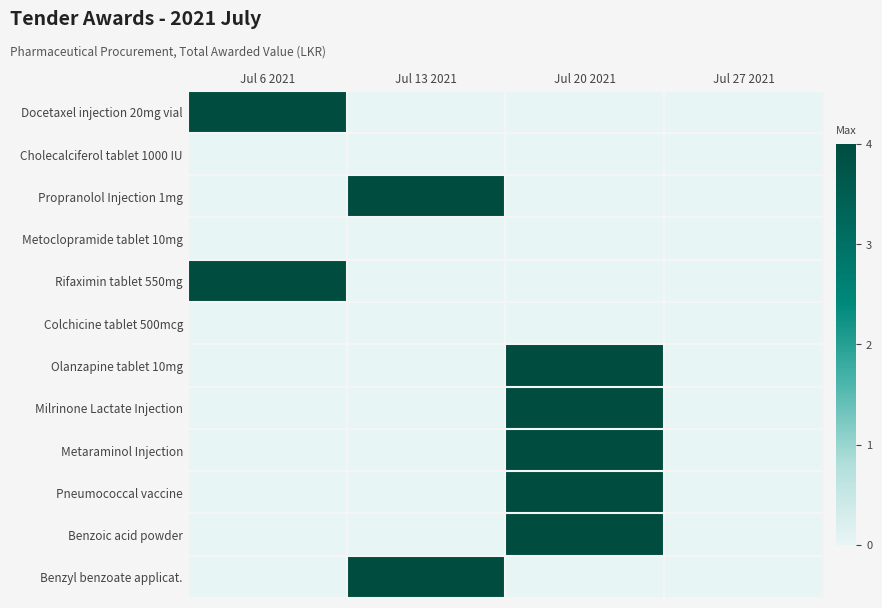

Reading left to right, what are all the values shown in this chart?

Docetaxel injection 20mg vial: Jul 6 2021=4	Jul 13 2021=0	Jul 20 2021=0	Jul 27 2021=0
Cholecalciferol tablet 1000 IU: Jul 6 2021=0	Jul 13 2021=0	Jul 20 2021=0	Jul 27 2021=0
Propranolol Injection 1mg: Jul 6 2021=0	Jul 13 2021=4	Jul 20 2021=0	Jul 27 2021=0
Metoclopramide tablet 10mg: Jul 6 2021=0	Jul 13 2021=0	Jul 20 2021=0	Jul 27 2021=0
Rifaximin tablet 550mg: Jul 6 2021=4	Jul 13 2021=0	Jul 20 2021=0	Jul 27 2021=0
Colchicine tablet 500mcg: Jul 6 2021=0	Jul 13 2021=0	Jul 20 2021=0	Jul 27 2021=0
Olanzapine tablet 10mg: Jul 6 2021=0	Jul 13 2021=0	Jul 20 2021=4	Jul 27 2021=0
Milrinone Lactate Injection: Jul 6 2021=0	Jul 13 2021=0	Jul 20 2021=4	Jul 27 2021=0
Metaraminol Injection: Jul 6 2021=0	Jul 13 2021=0	Jul 20 2021=4	Jul 27 2021=0
Pneumococcal vaccine: Jul 6 2021=0	Jul 13 2021=0	Jul 20 2021=4	Jul 27 2021=0
Benzoic acid powder: Jul 6 2021=0	Jul 13 2021=0	Jul 20 2021=4	Jul 27 2021=0
Benzyl benzoate applicat.: Jul 6 2021=0	Jul 13 2021=4	Jul 20 2021=0	Jul 27 2021=0